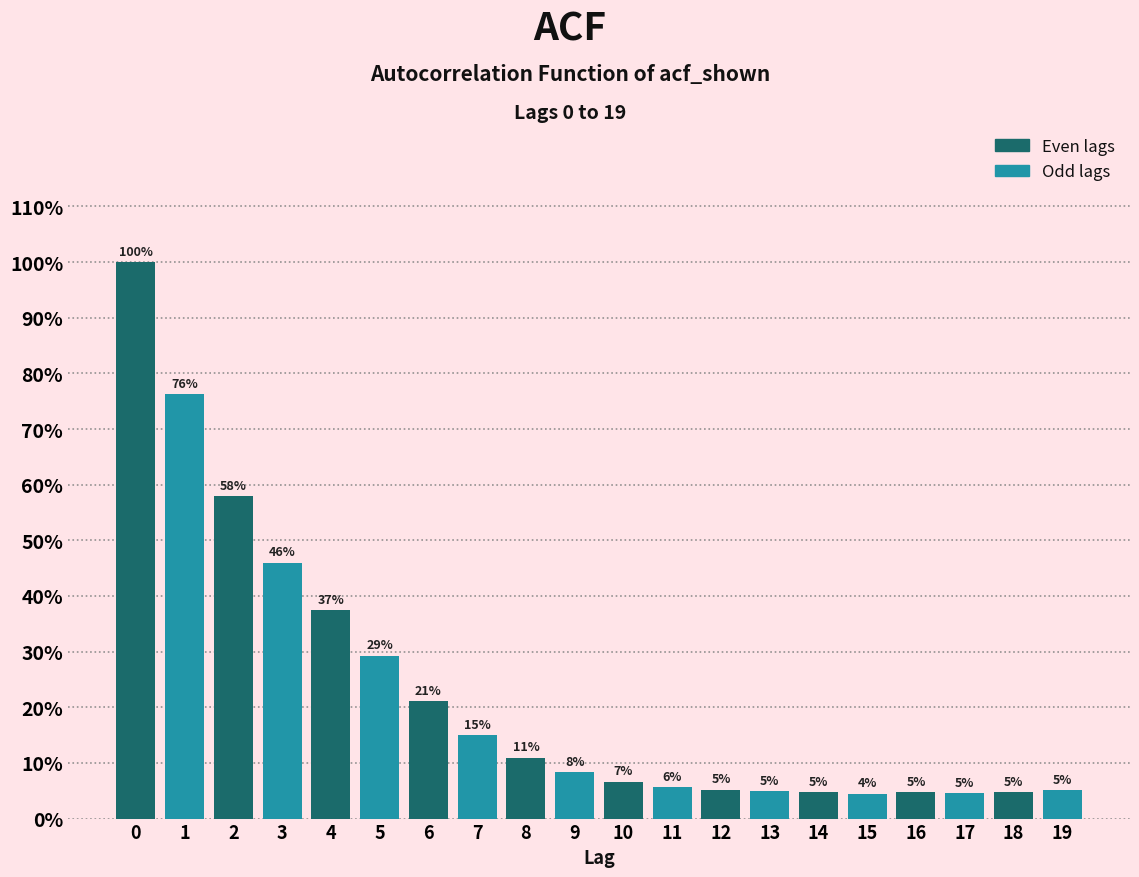

Are the bars horizontal?

No